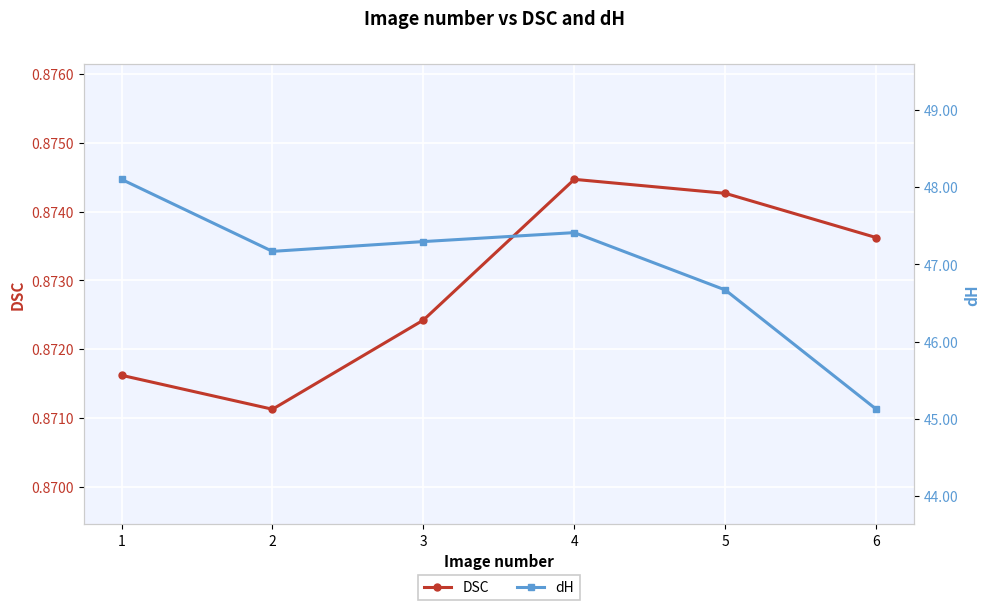

Where is the first local maximum for DSC?

4